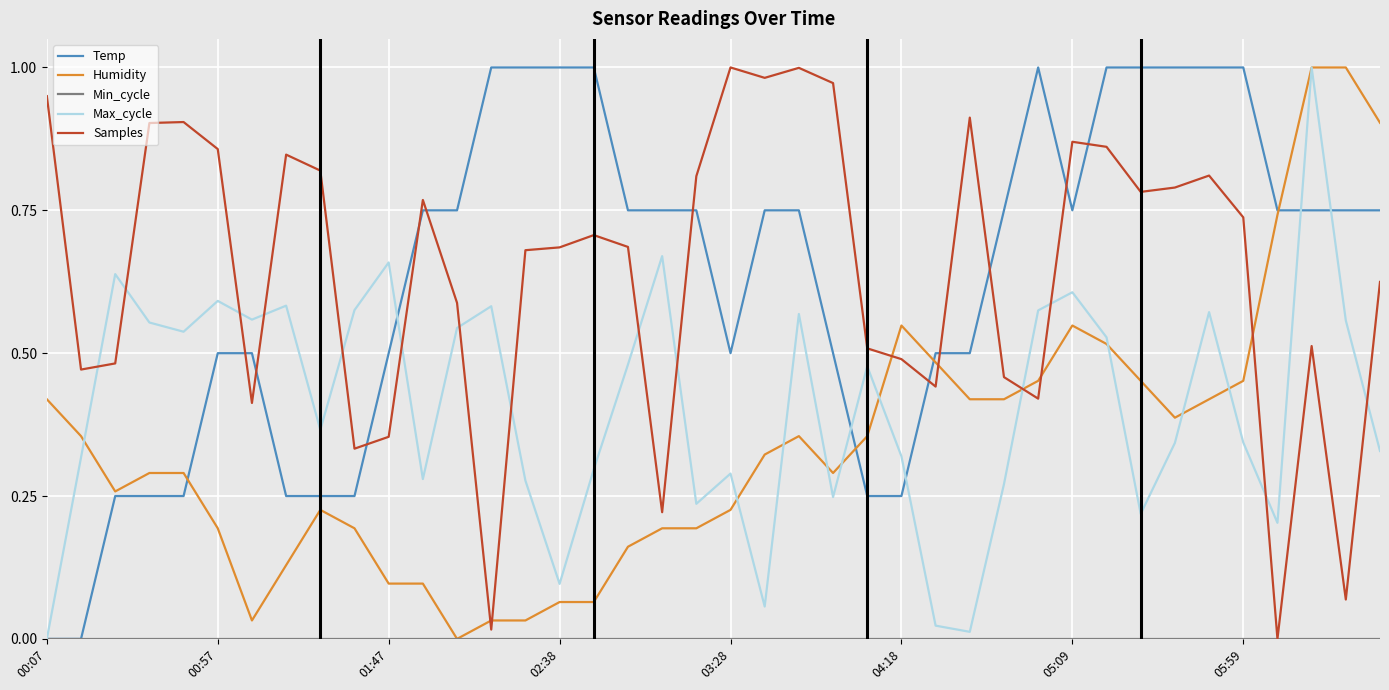

What is the value of the Samples point at the 38th from the left?

0.5